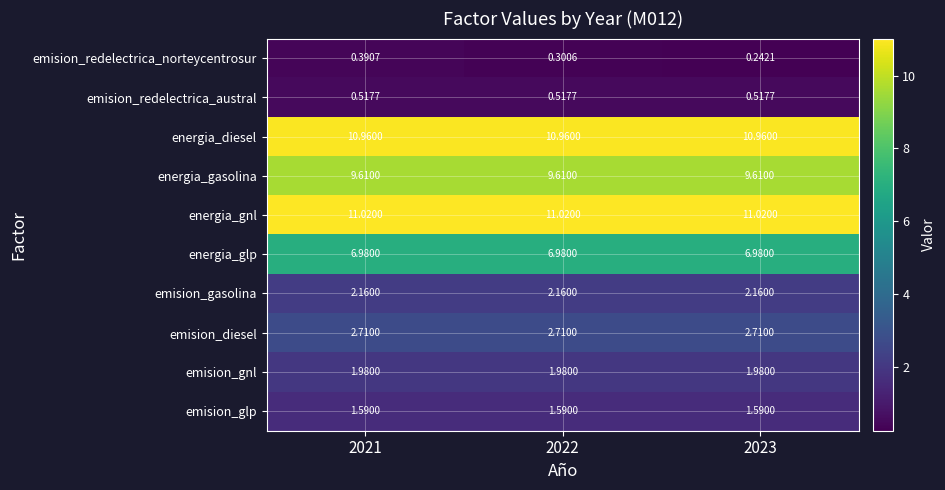

Which series changed the most between 2021 and 2023?

emision_redelectrica_norteycentrosur